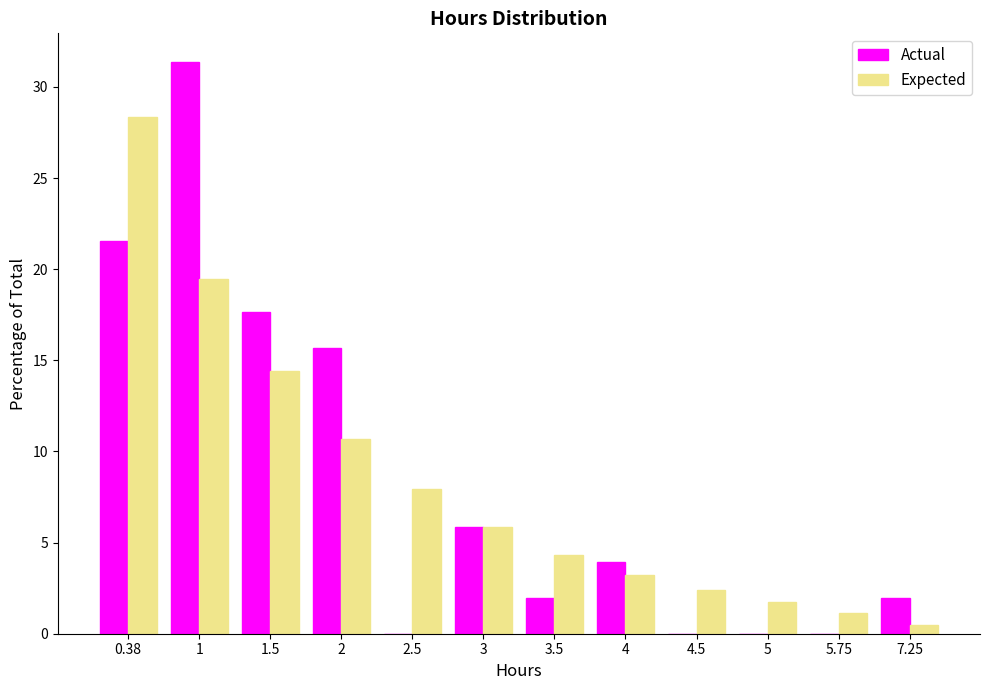

Reading left to right, extract all data points from this chart.

Actual: 0.38=21.6	1=31.4	1.5=17.6	2=15.7	2.5=0.0	3=5.9	3.5=2.0	4=3.9	4.5=0.0	5=0.0	5.75=0.0	7.25=2.0
Expected: 0.38=28.3	1=19.5	1.5=14.4	2=10.7	2.5=7.9	3=5.9	3.5=4.3	4=3.2	4.5=2.4	5=1.8	5.75=1.1	7.25=0.5